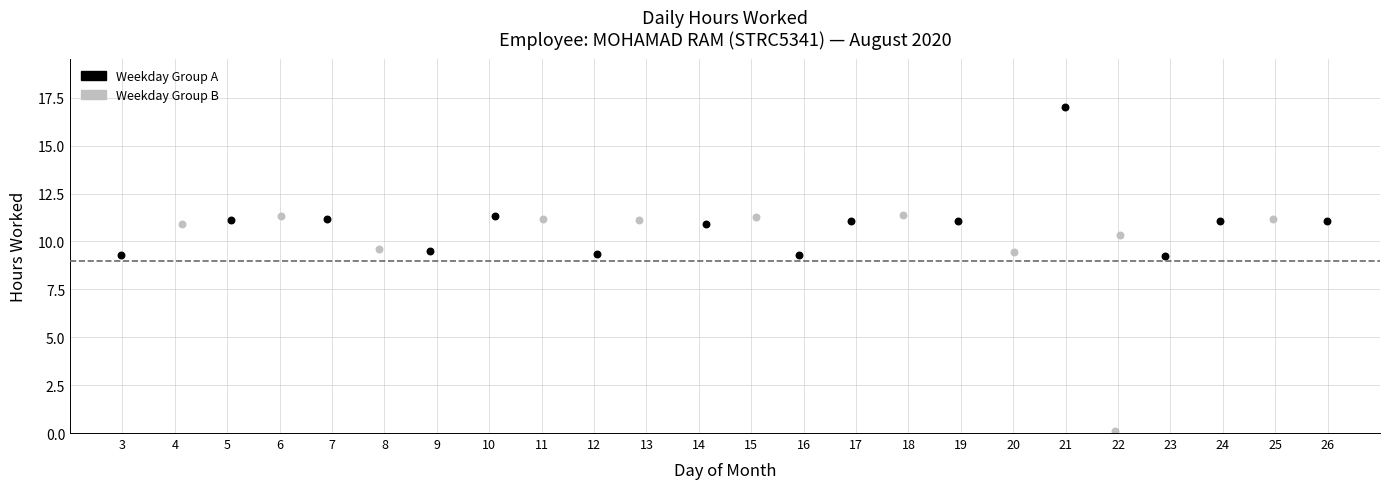

Which series reaches the maximum Y coordinate?

Weekday Group A